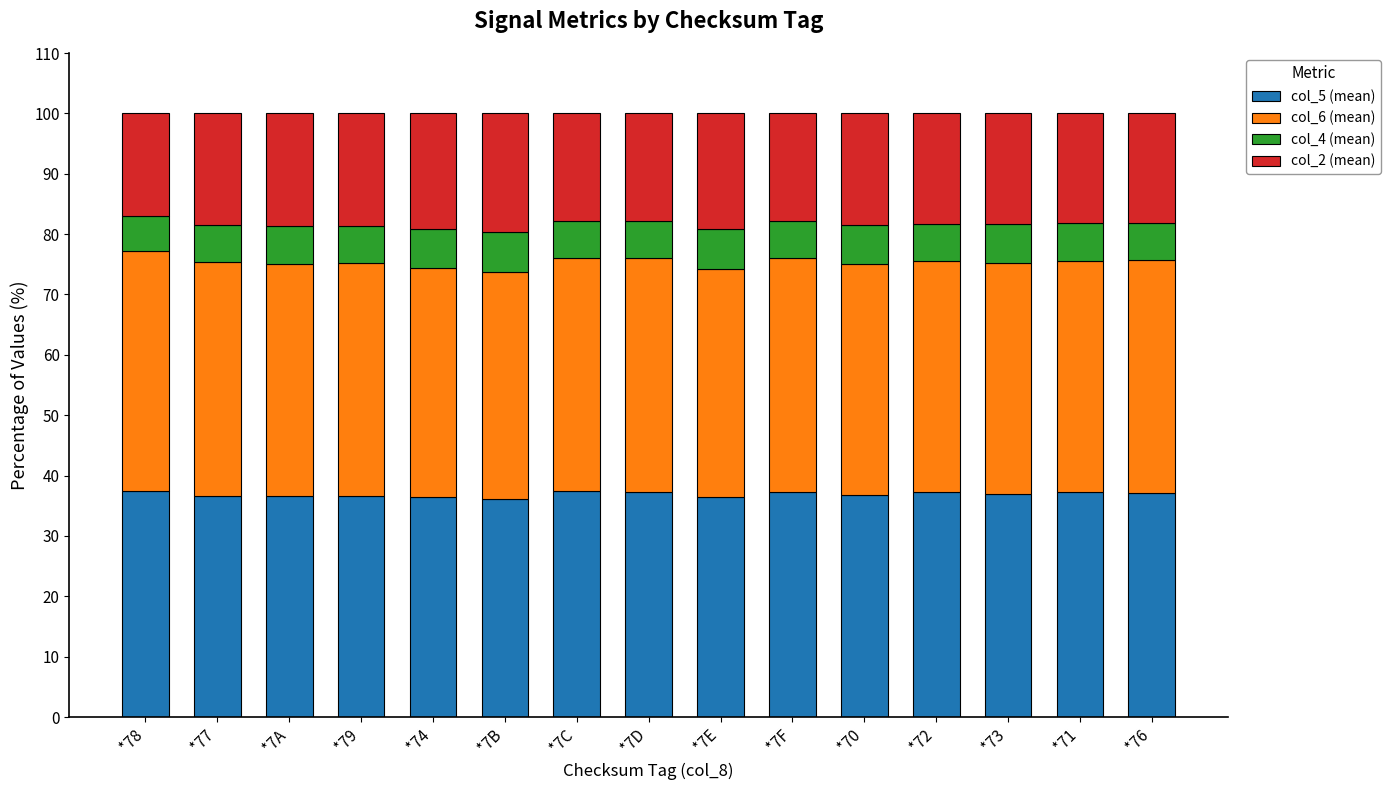

What is the highest value of the col_5 (mean) series?

37.4